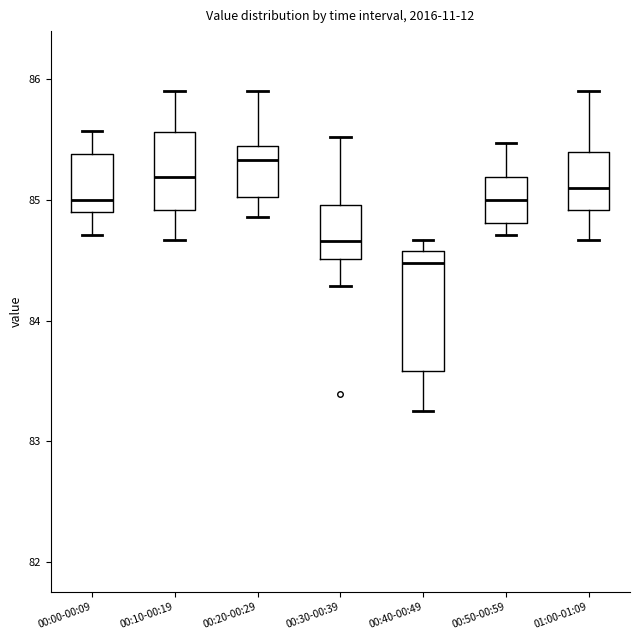

Reading left to right, read every box against the y-axis: the position of its median line, the range the box covers, and the ends of its whiskers. The values are not printed on the chart, so give them approximately, as read against the axis.

00:00-00:09: median 85.0, box 84.9 to 85.4, whiskers 84.7 to 85.6
00:10-00:19: median 85.2, box 84.9 to 85.6, whiskers 84.7 to 85.9
00:20-00:29: median 85.3, box 85.0 to 85.4, whiskers 84.9 to 85.9
00:30-00:39: median 84.7, box 84.5 to 85.0, whiskers 84.3 to 85.5
00:40-00:49: median 84.5, box 83.6 to 84.6, whiskers 83.3 to 84.7
00:50-00:59: median 85.0, box 84.8 to 85.2, whiskers 84.7 to 85.5
01:00-01:09: median 85.1, box 84.9 to 85.4, whiskers 84.7 to 85.9